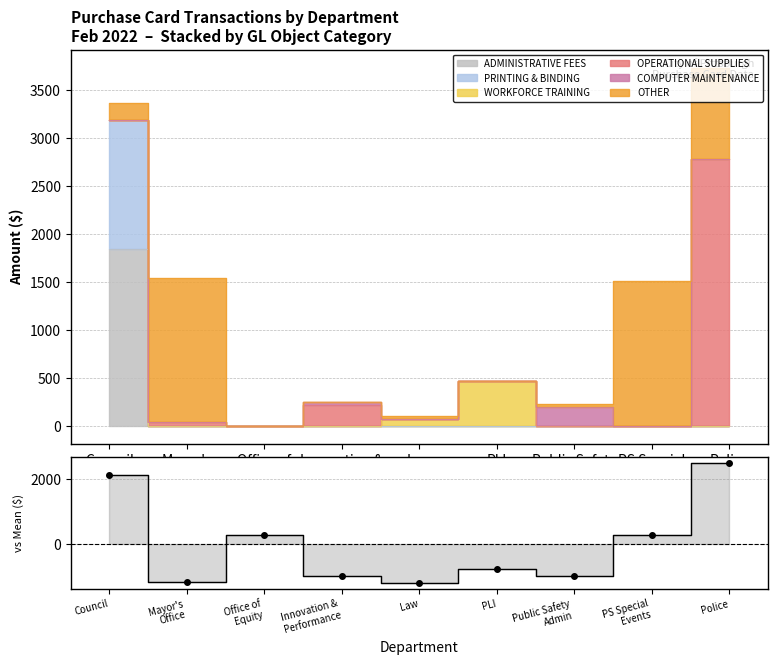

The chart shows a value of -1007.4 at Public Safety
Admin. True or false?

True